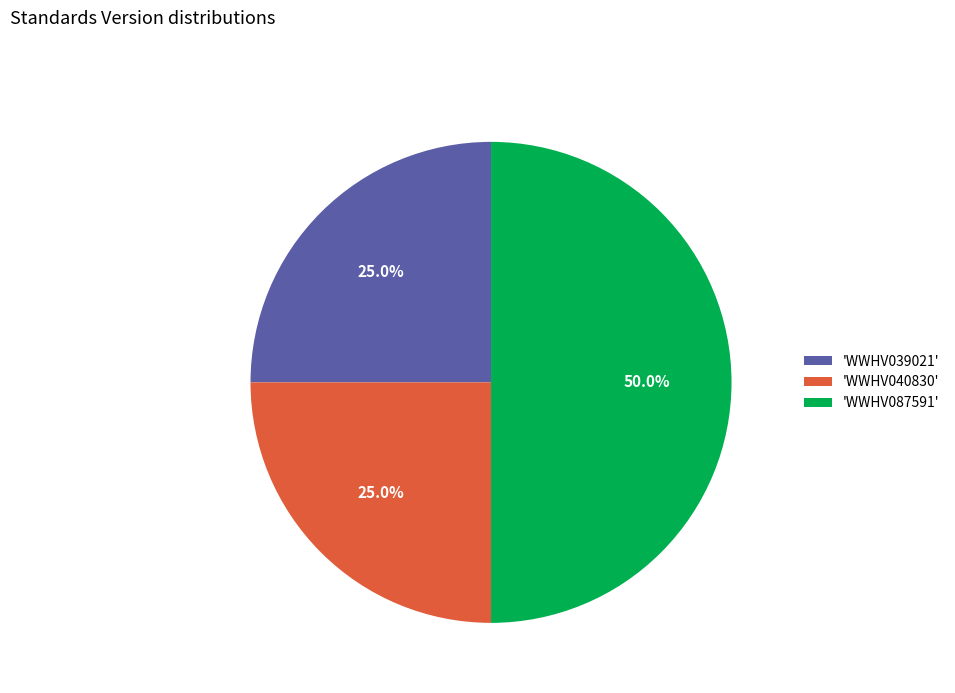

To the nearest percent, what is the difference between the largest and smallest slice percentages?

25%